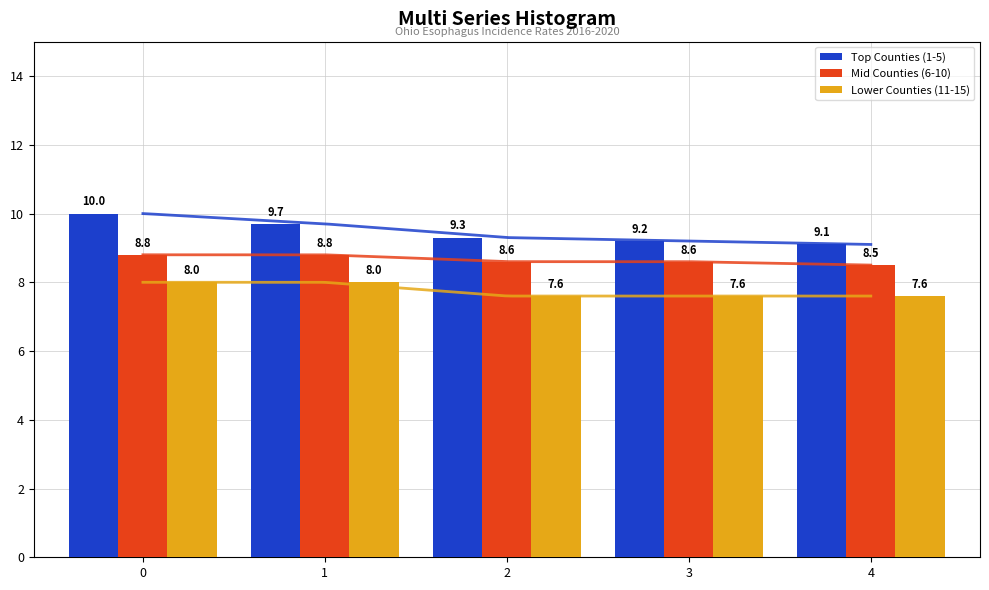

What is the total value across all series at 0?

26.8